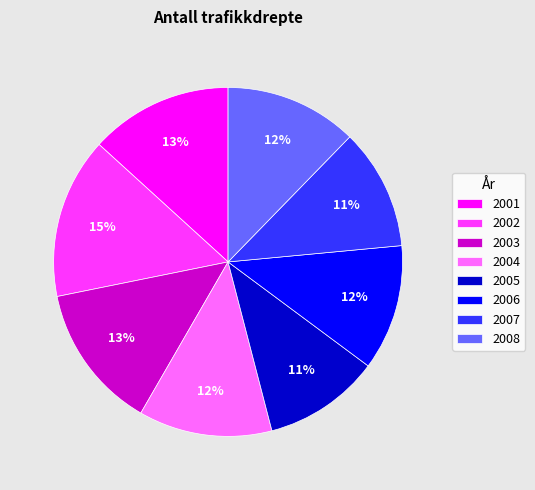

Count the number of slices in the pie.

8